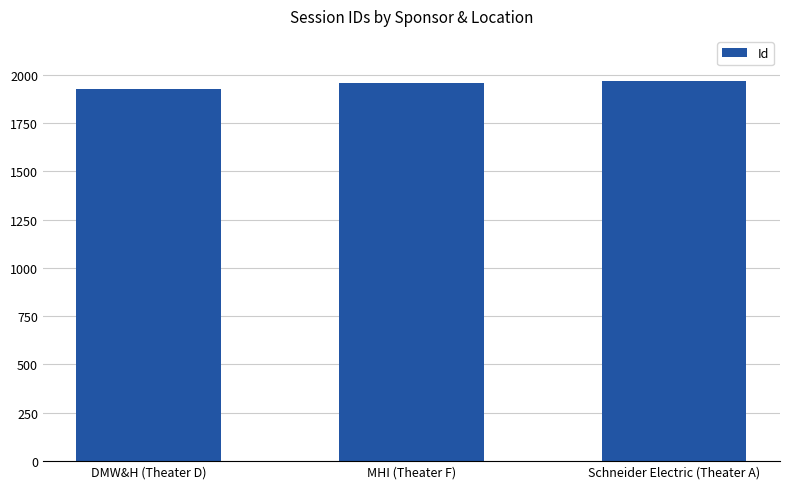

What is the minimum value shown in the chart?

1927